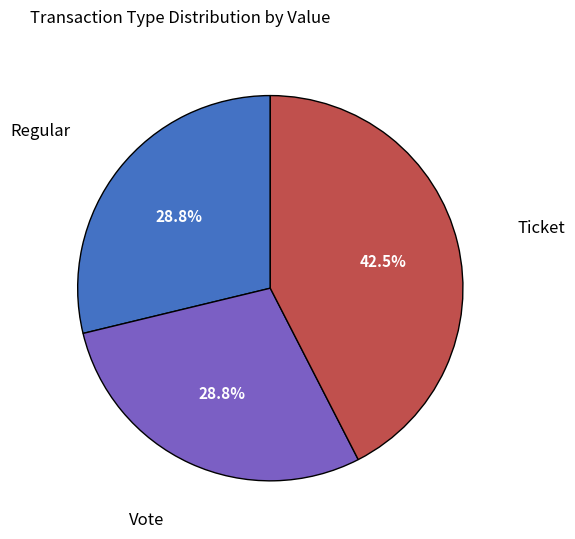

Is there any slice that represents more than half of the pie?

No